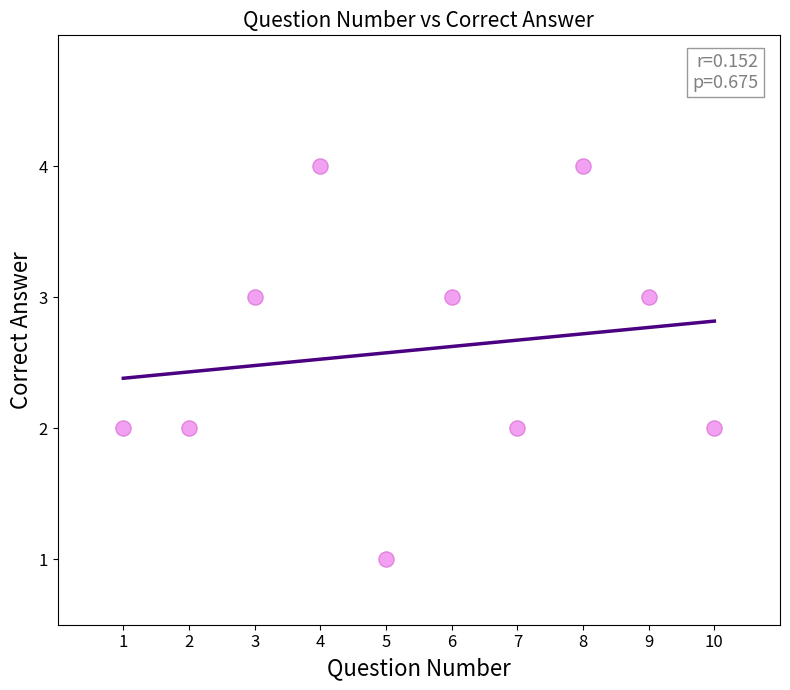

What is the average Y value?

3